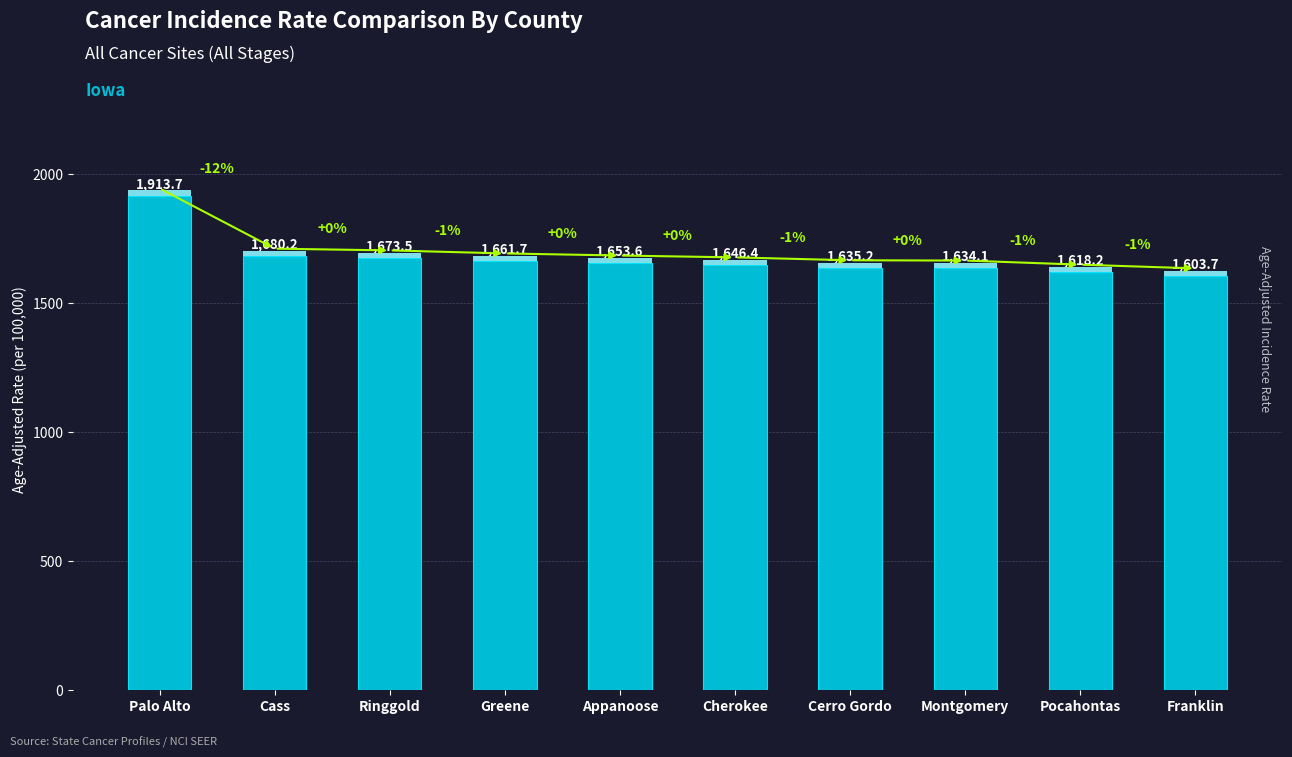

What is the label of the 8th bar from the left?

Montgomery